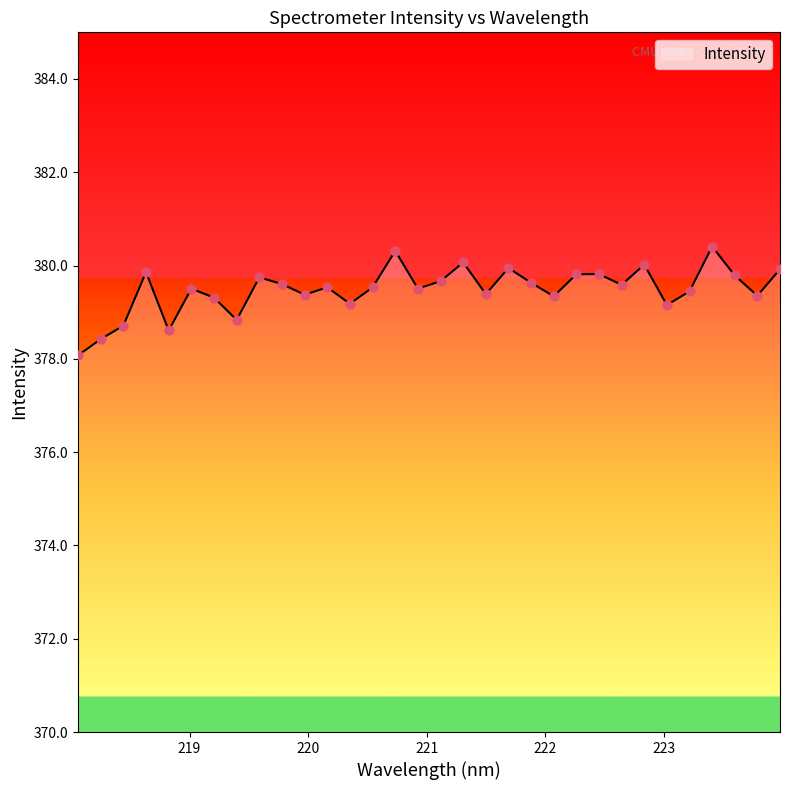

What is the minimum value shown in the chart?

378.1